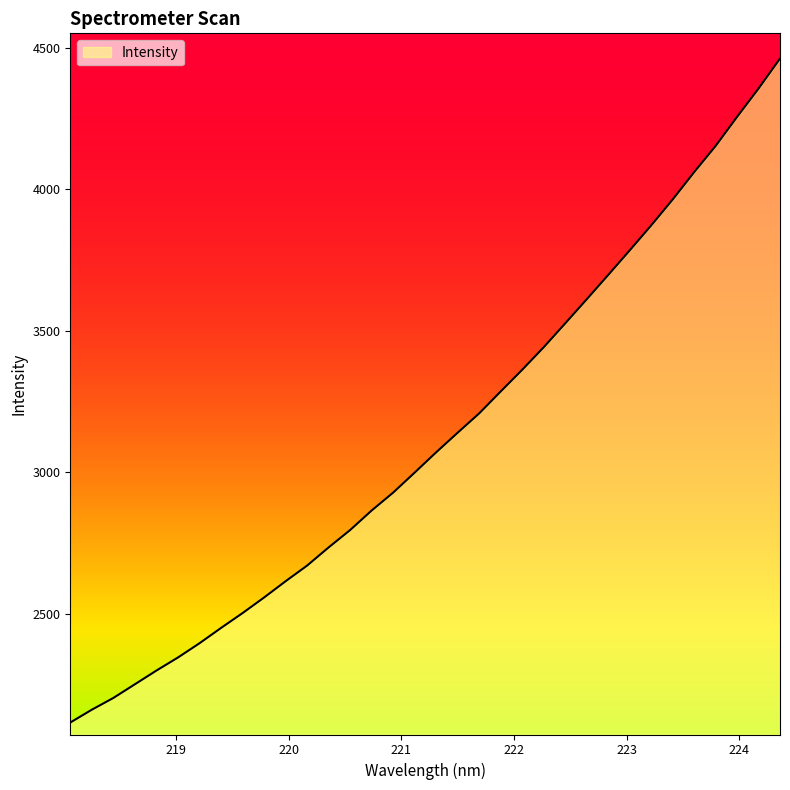

What is the smallest value displayed?

2115.1